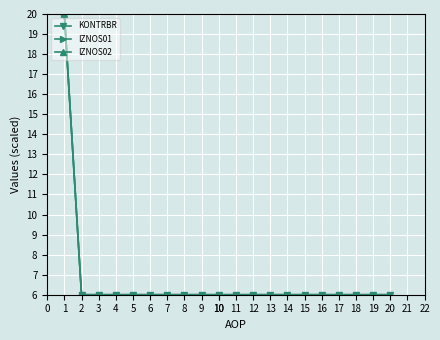

Does the chart have visible grid lines?

Yes